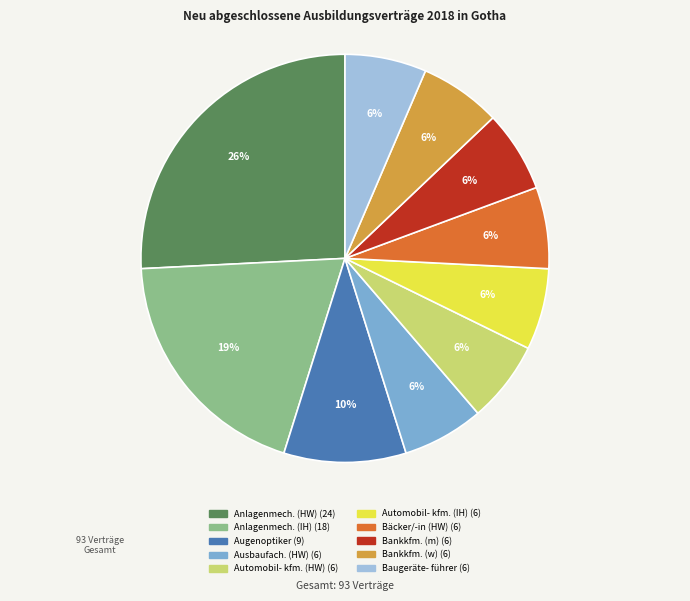

Is there any slice that represents more than half of the pie?

No